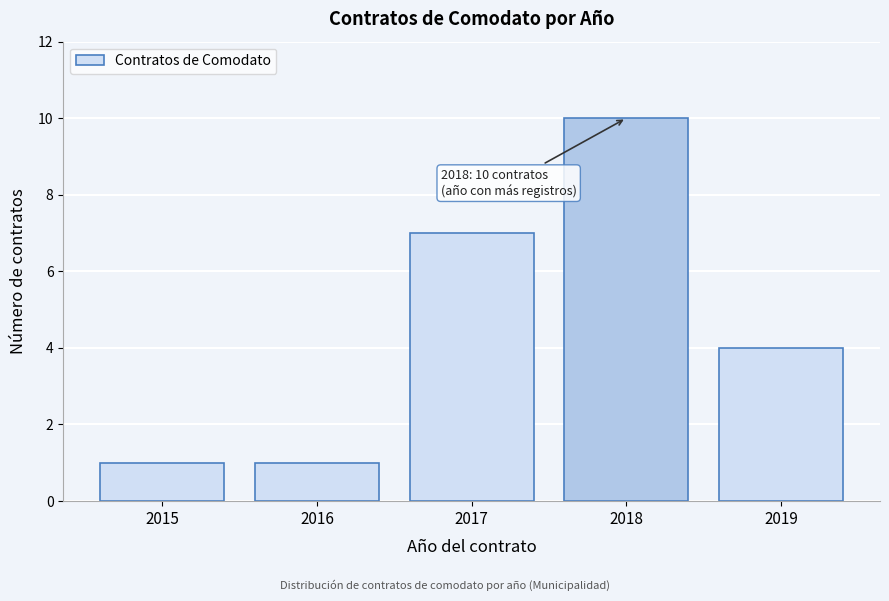

Reading left to right, extract all data points from this chart.

2015=1	2016=1	2017=7	2018=10	2019=4